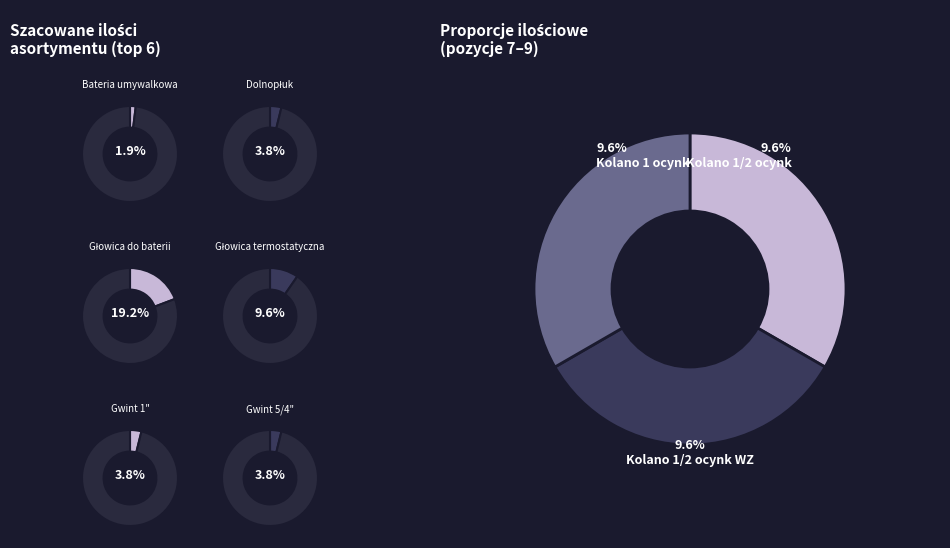

What percentage do Gwint 1" and Kolano 1/2 ocynk together represent?

13.5%